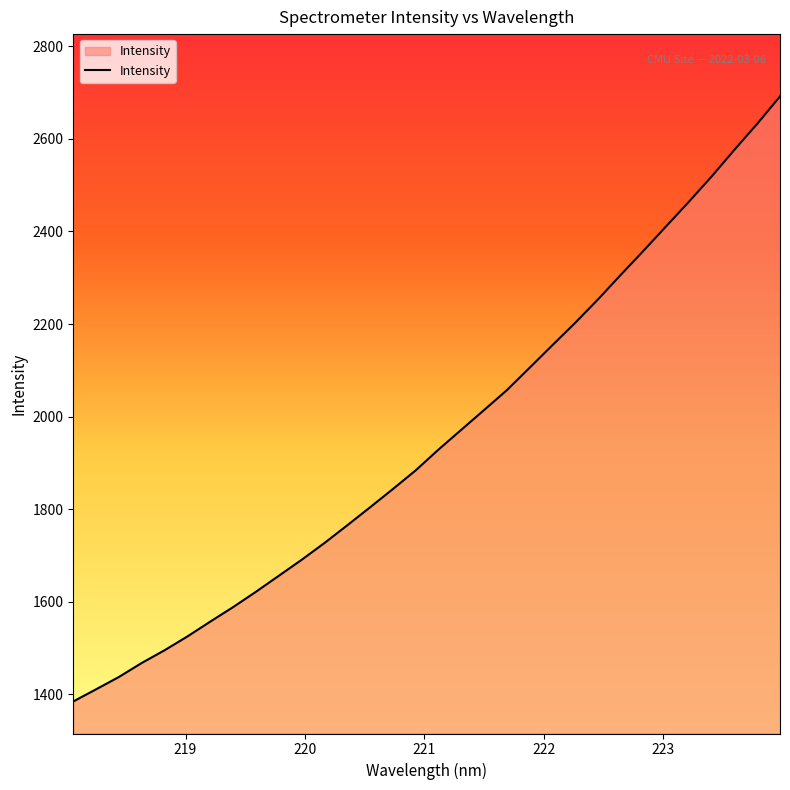

What is the greatest value displayed?

2691.7